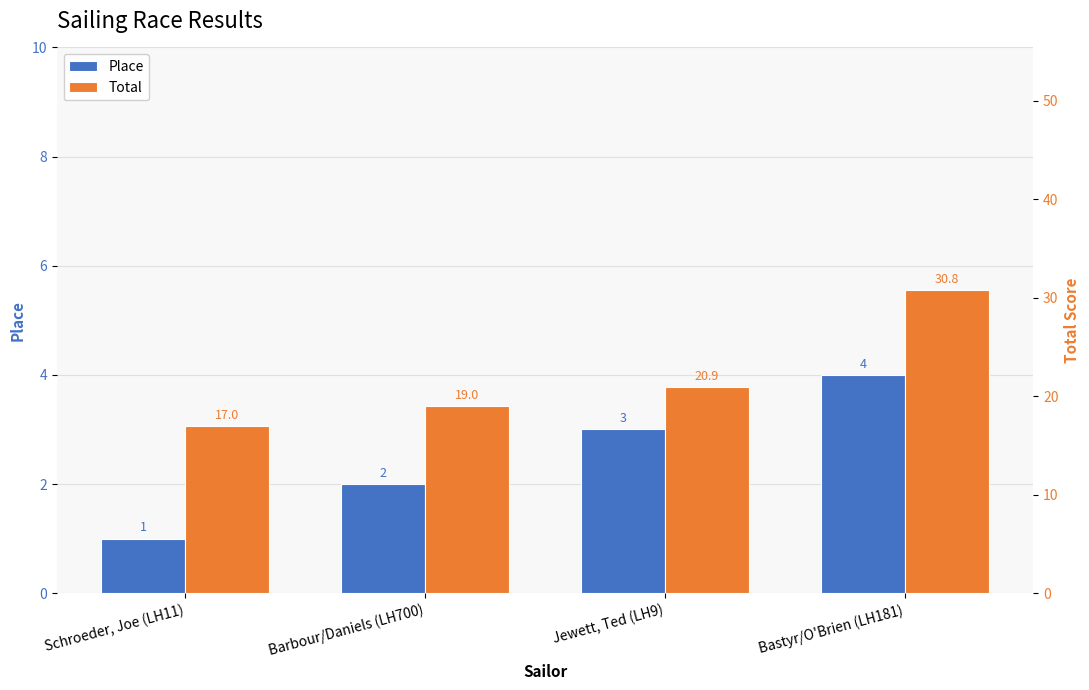

What is the average value of the Place series?

2.5